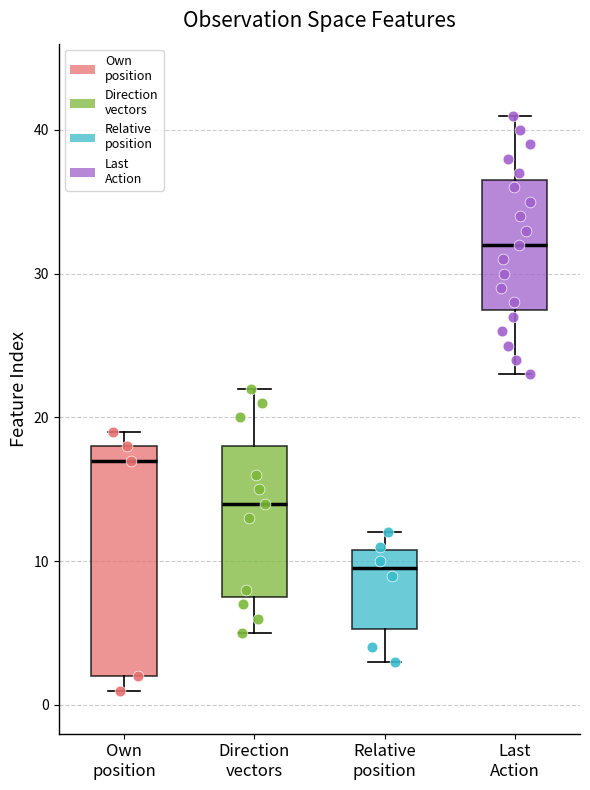

Where does the median line of the box for Own position sit on the y-axis? The values are not printed on the chart, so give them approximately, as read against the axis.

17